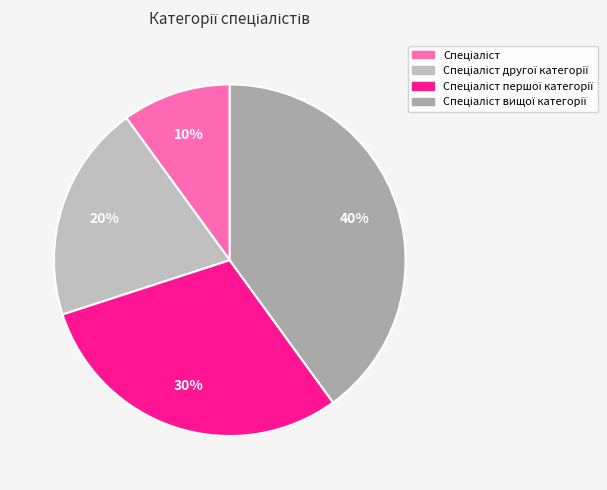

Rank the categories by value from highest to lowest.

Спеціаліст вищої категорії, Спеціаліст першої категорії, Спеціаліст другої категорії, Спеціаліст